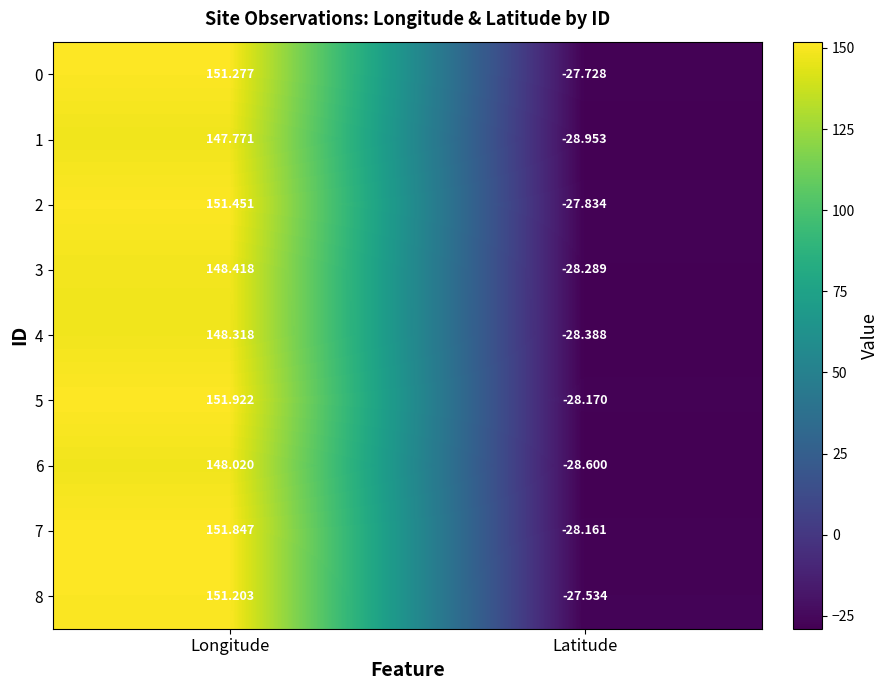

Where is 0 nearest to the value 61?

Latitude